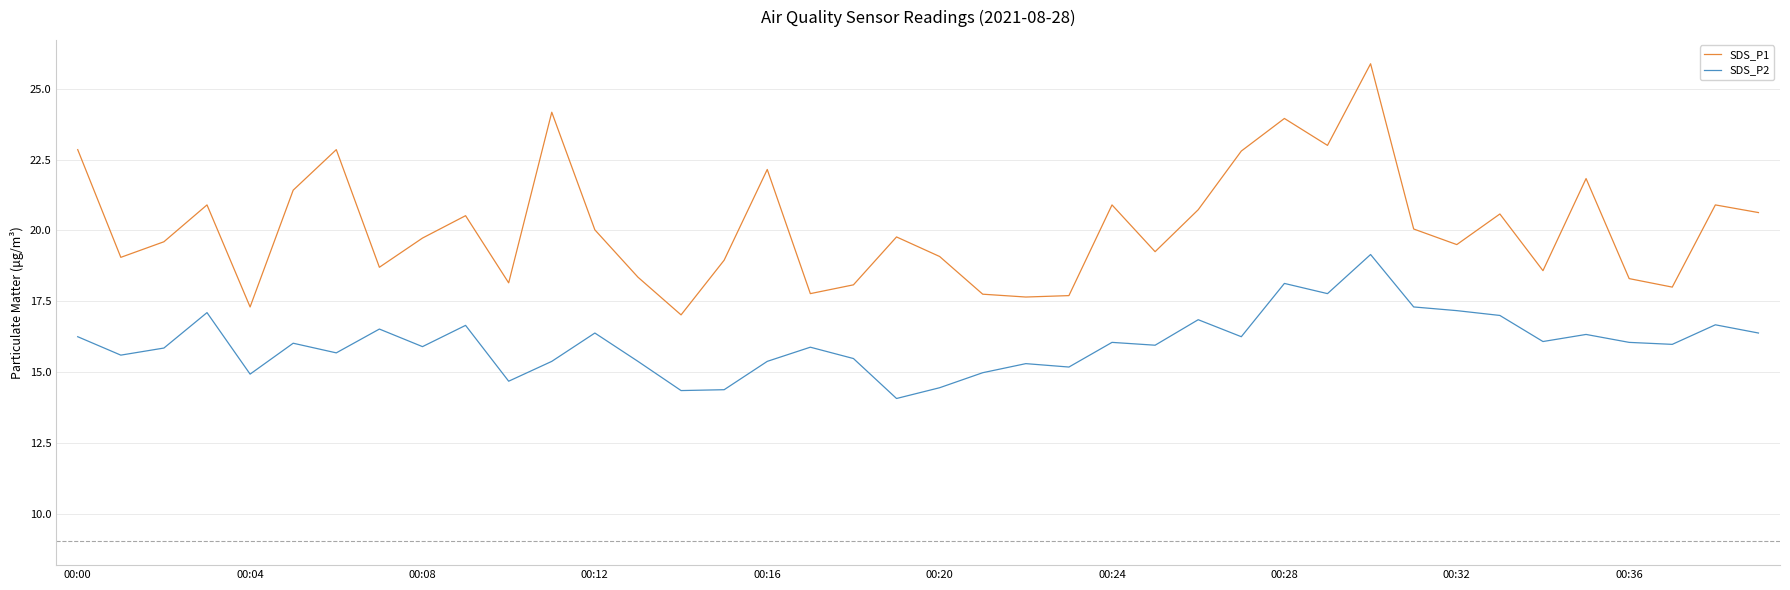

List the series in order of their peak value, lowest first.

SDS_P2, SDS_P1